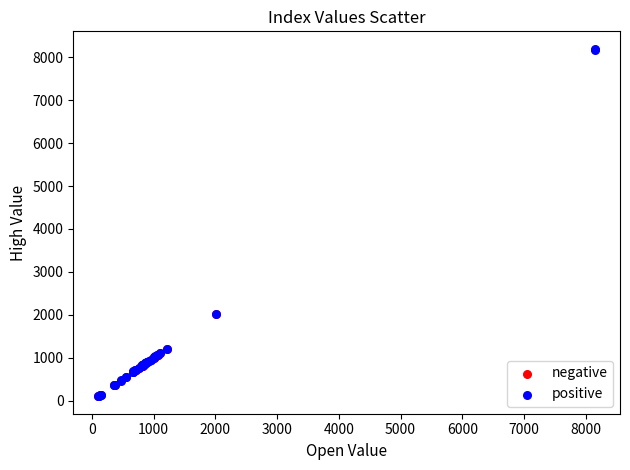

Which series has the widest spread of Y values?

positive